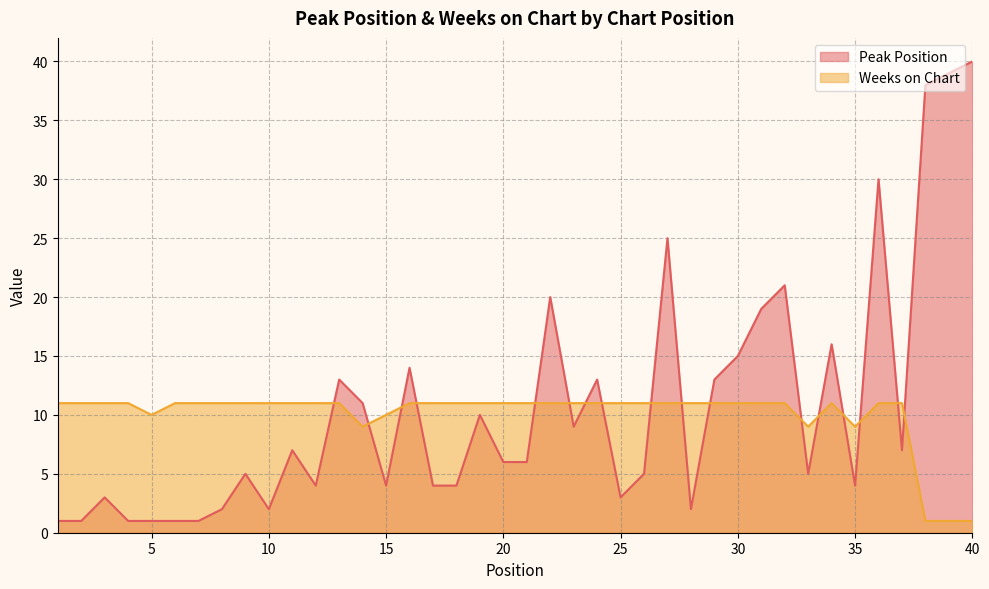

The value of Weeks on Chart at 38 is 0. True or false?

False